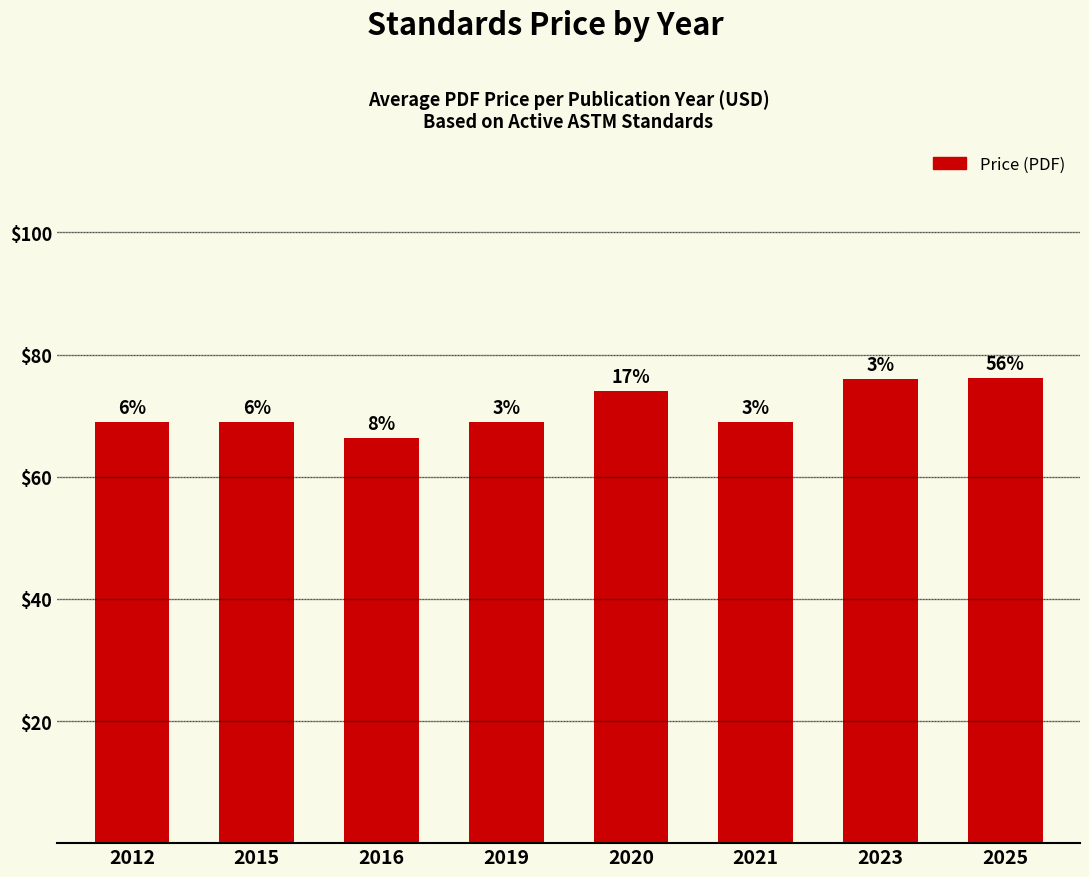

Reading right to left, list all the values displayed in this chart.

76.2	76.0	69.0	74.0	69.0	66.3	69.0	69.0